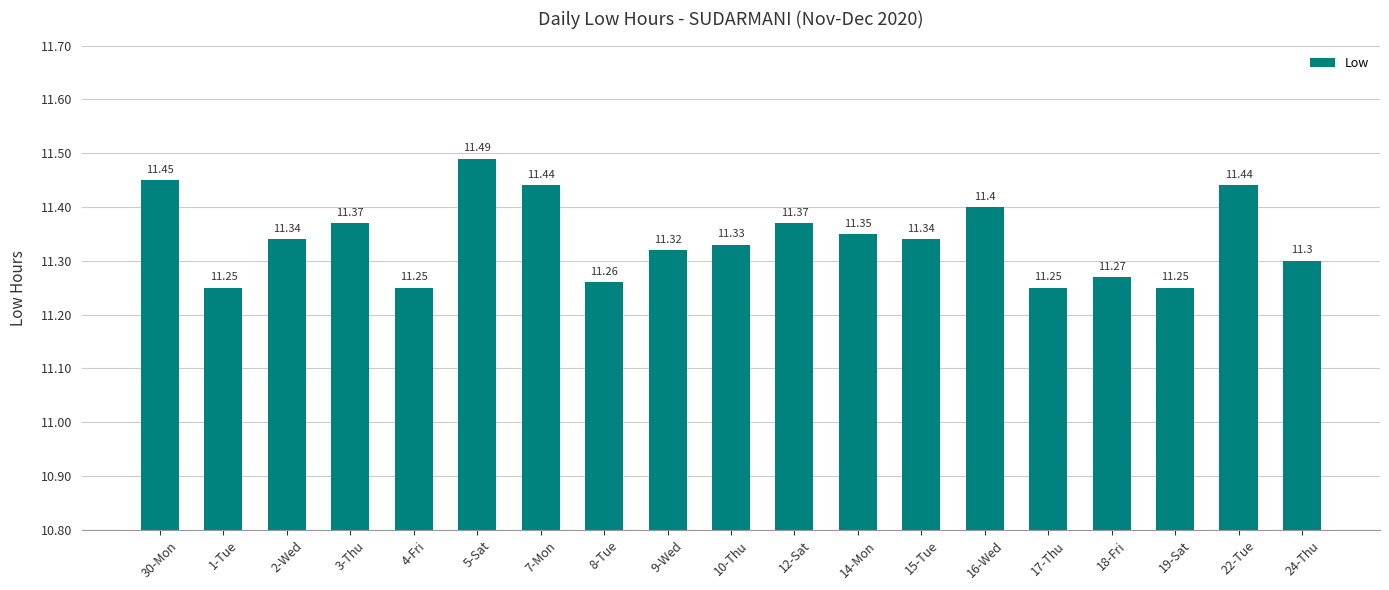

What is the difference between the maximum and minimum values?

0.2